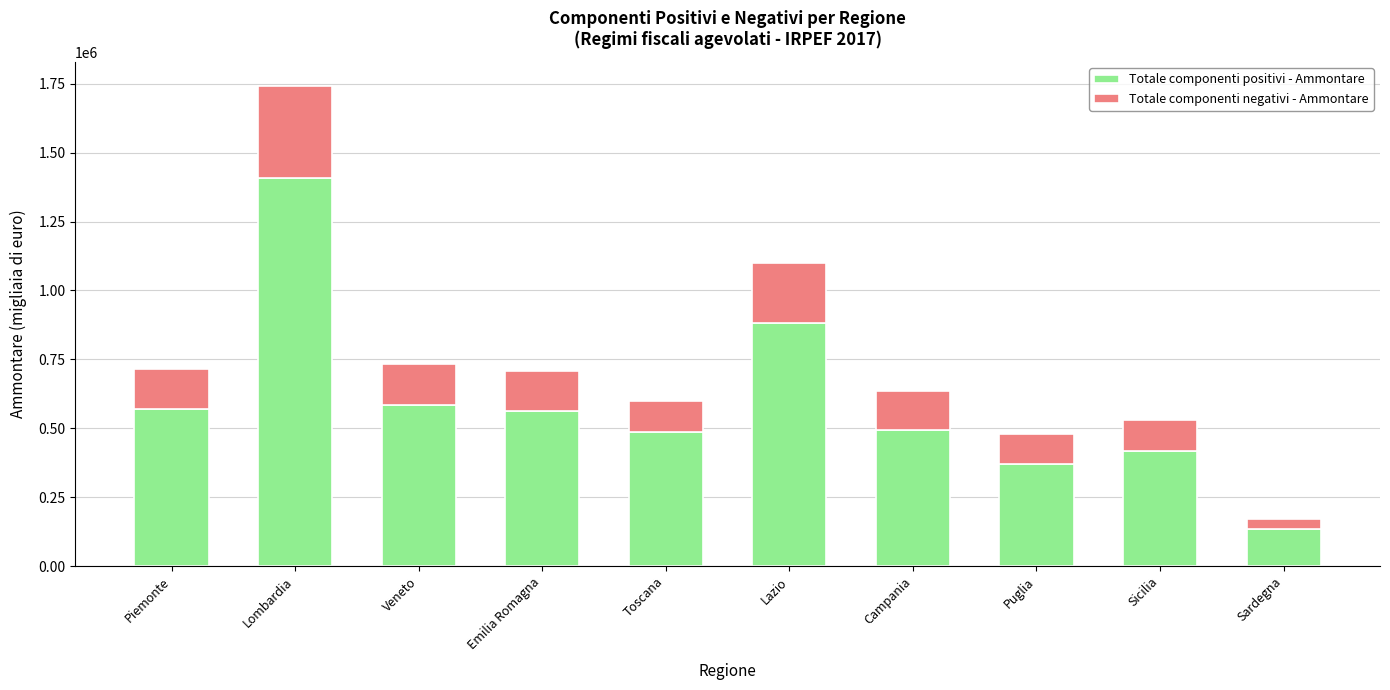

What is the difference between the second highest and second lowest values in the Totale componenti positivi - Ammontare series?

509986